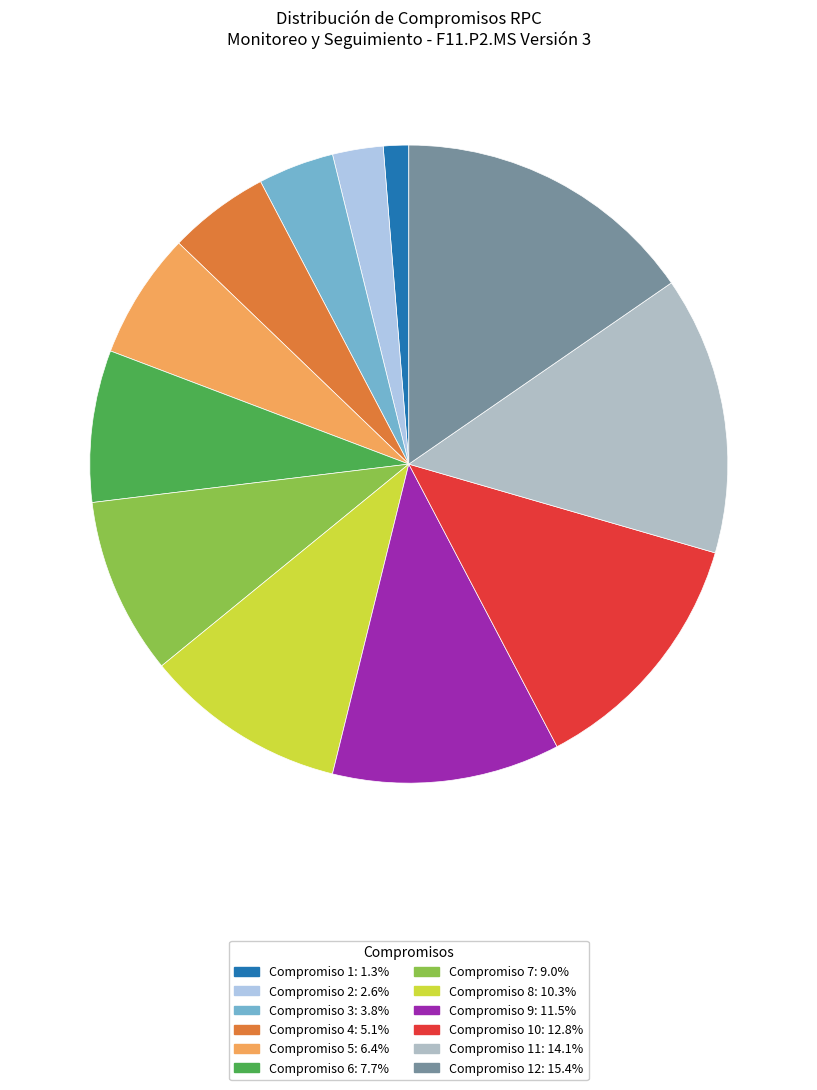

Which category has the biggest portion of the pie?

Compromiso 12